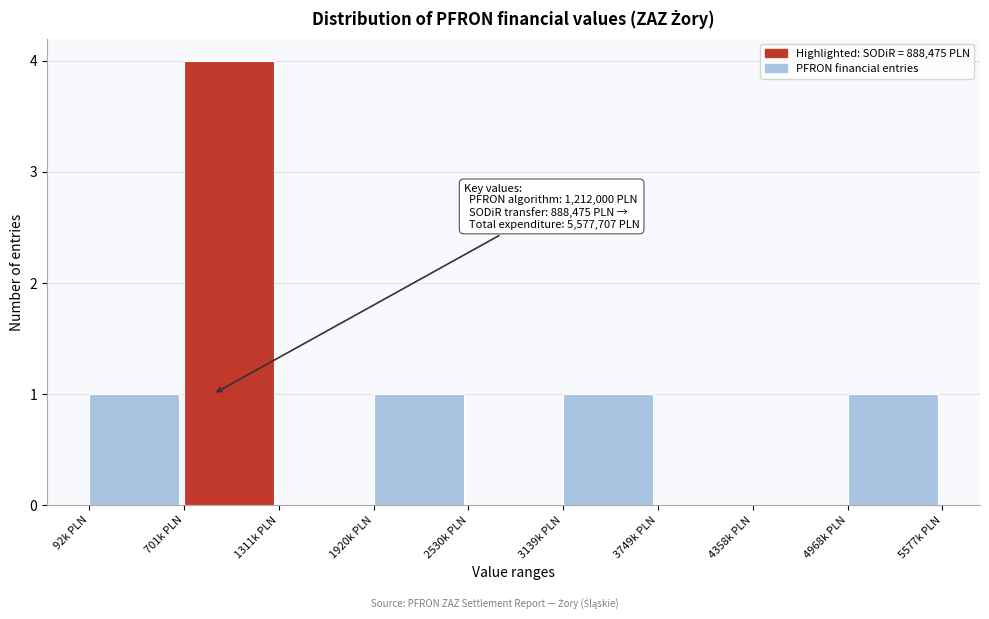

Reading right to left, extract all data points from this chart.

4968k PLN=1	4358k PLN=0	3749k PLN=0	3139k PLN=1	2530k PLN=0	1920k PLN=1	1311k PLN=0	701k PLN=4	92k PLN=1